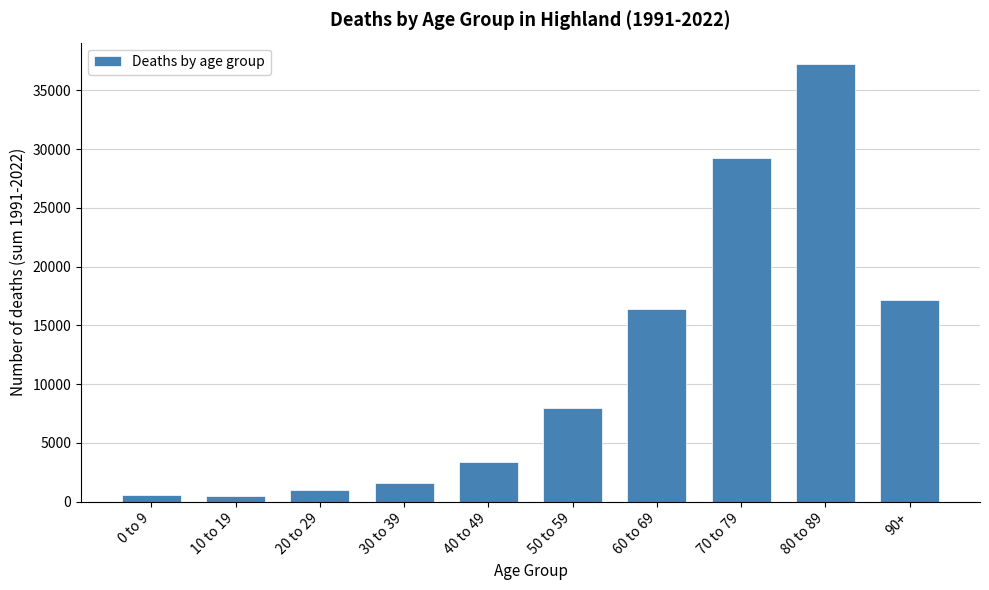

At which category does the chart reach its peak across all series?

80 to 89